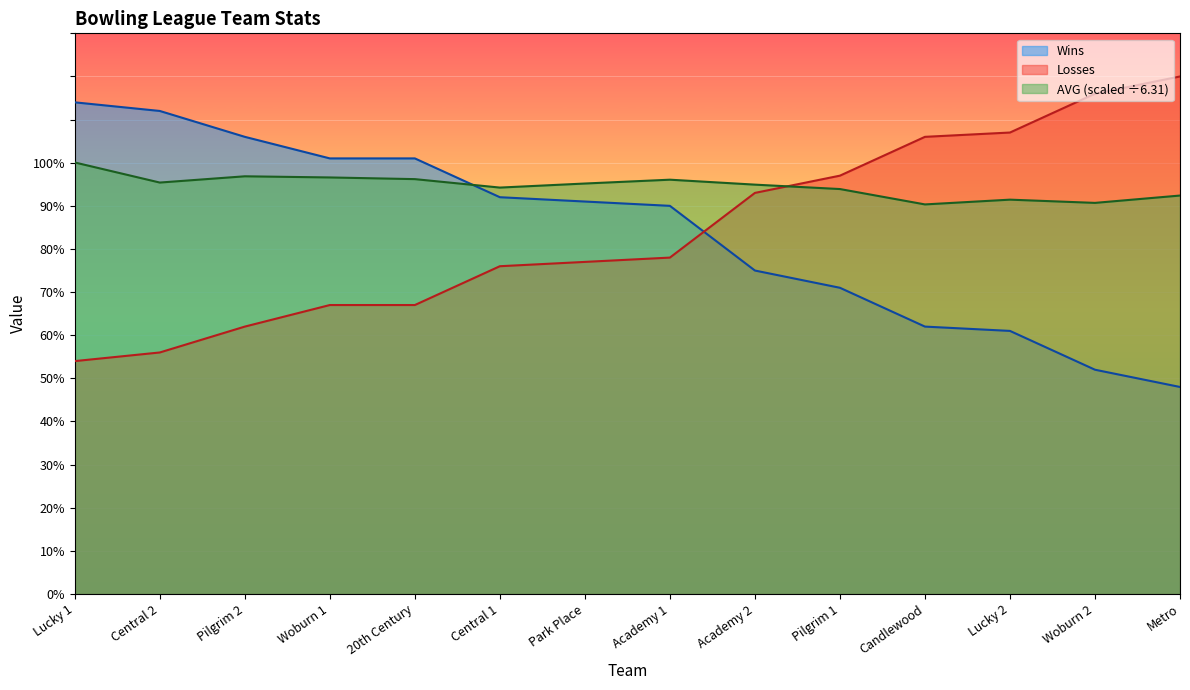

What is the label of the 12th point from the right?

Pilgrim 2